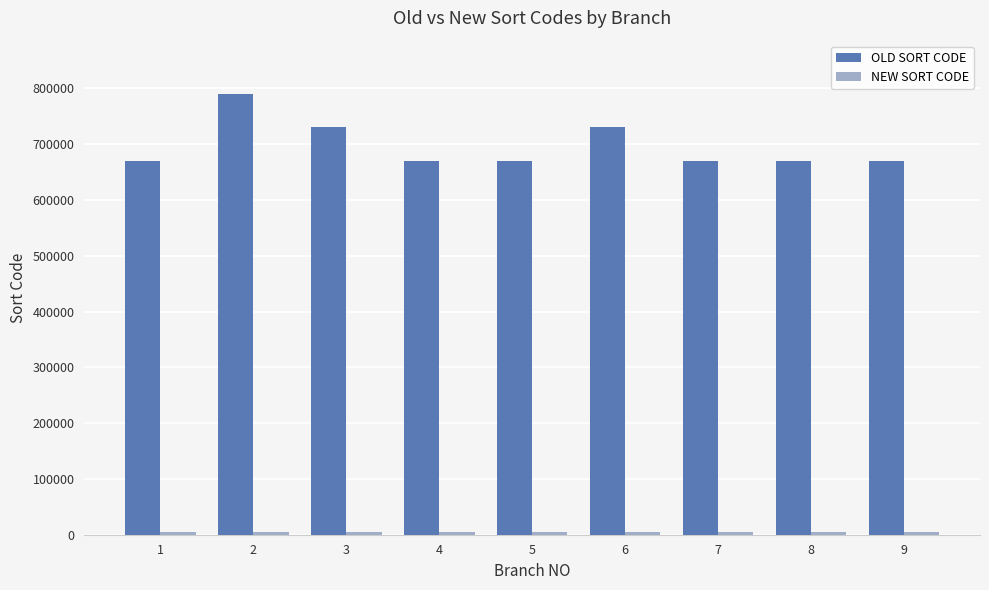

Which series changed the most between 2 and 4?

OLD SORT CODE